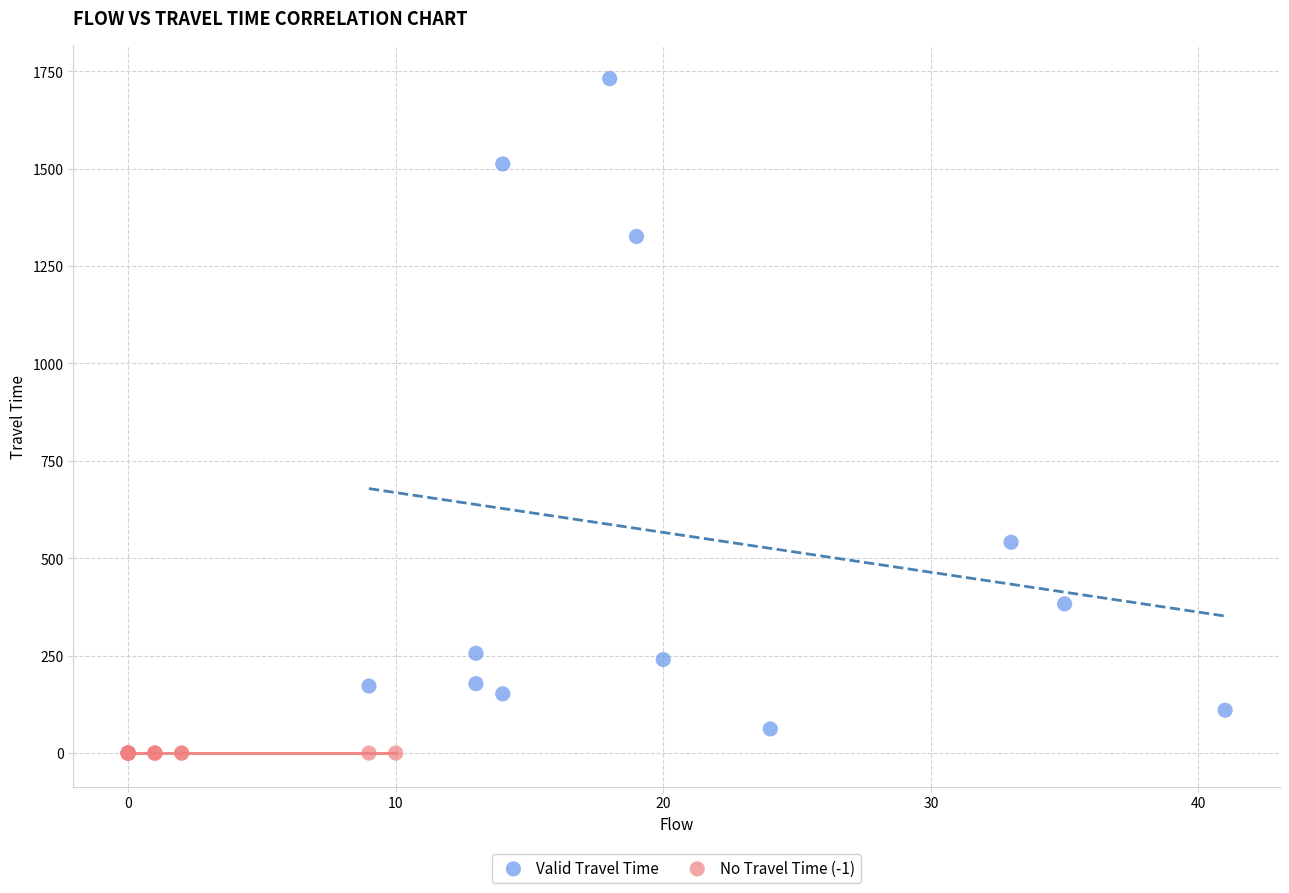

Which series contains the highest Y value?

Valid Travel Time